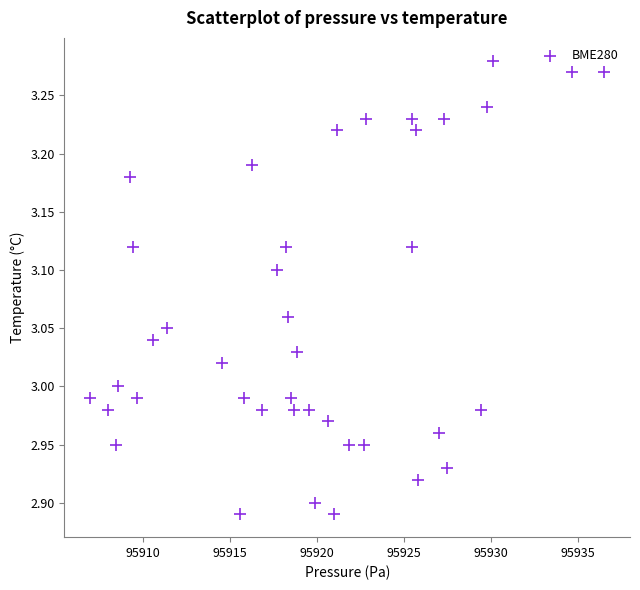

What is the range of X values (max minus min)?

29.6